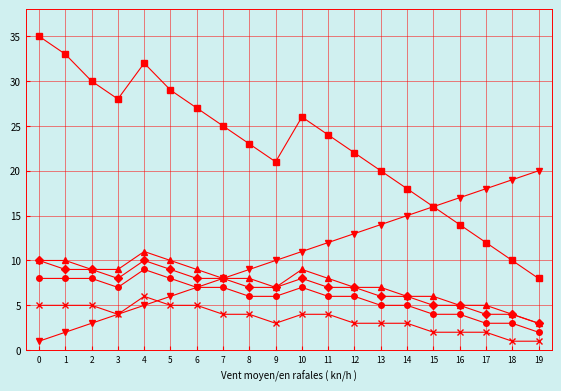

What is the maximum value shown in the chart?

35